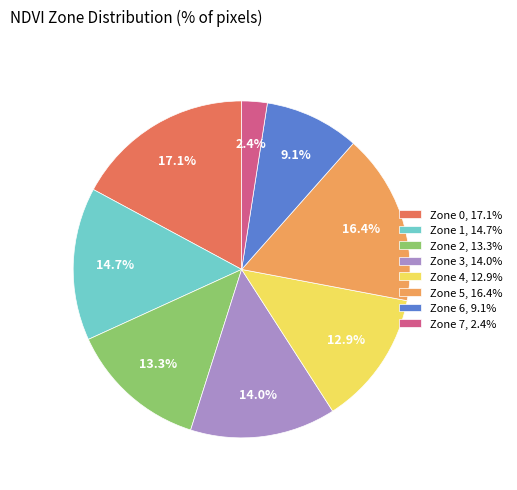

Which has a higher value, Zone 4 or Zone 1?

Zone 1